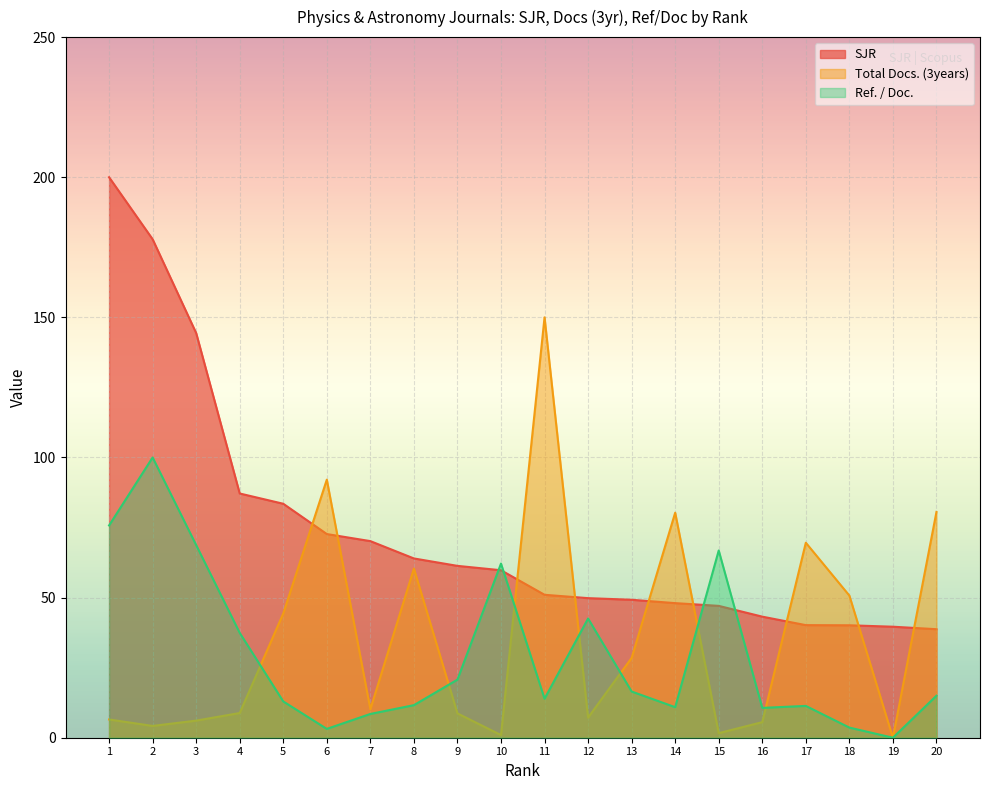

Which series changed the most between 12 and 17?

Total Docs. (3years)